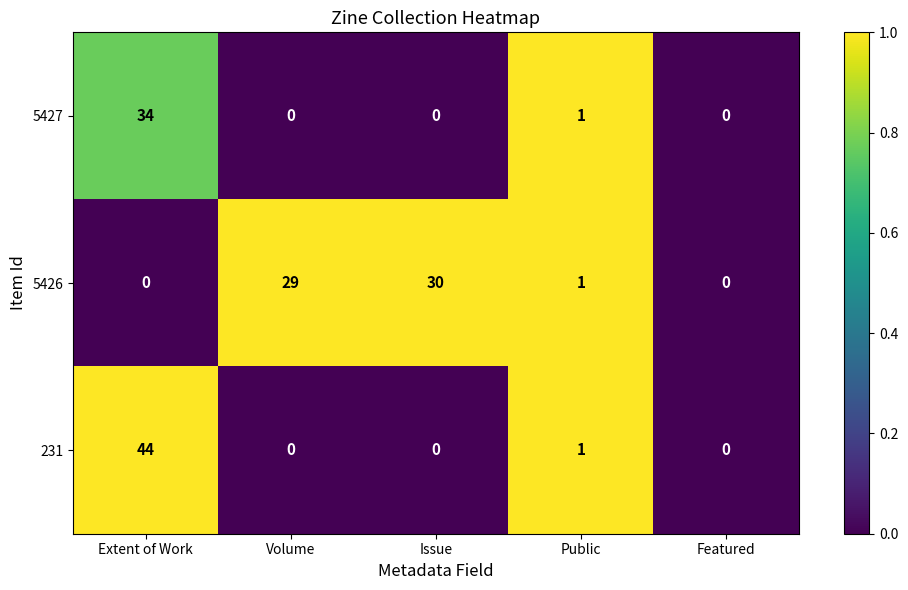

Reading left to right, transcribe all the data shown in this chart.

5427: Extent of Work=34	Volume=0	Issue=0	Public=1	Featured=0
5426: Extent of Work=0	Volume=29	Issue=30	Public=1	Featured=0
231: Extent of Work=44	Volume=0	Issue=0	Public=1	Featured=0